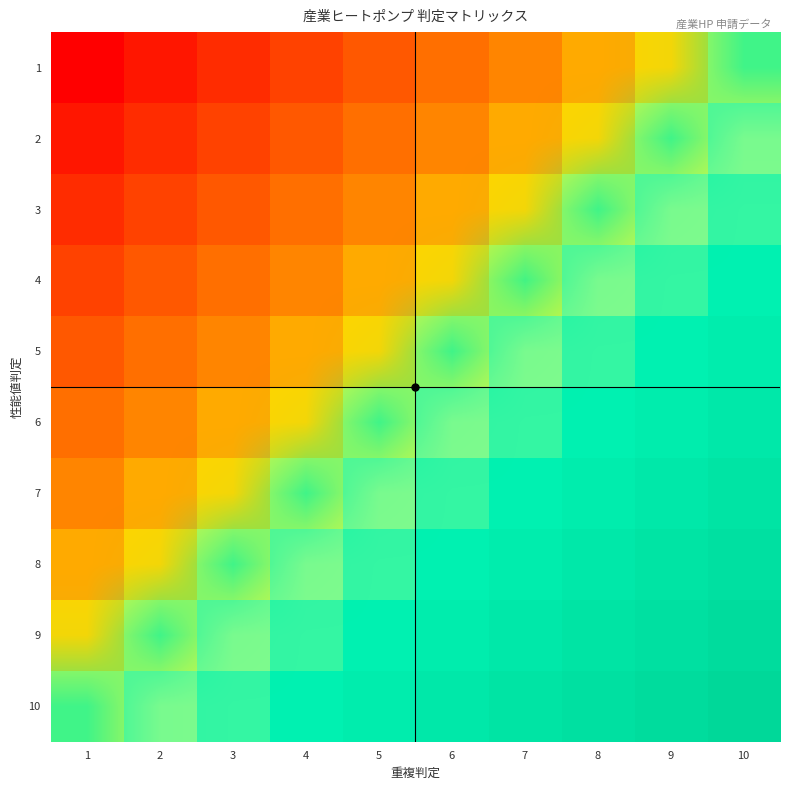

At which category does the chart reach its peak across all series?

10